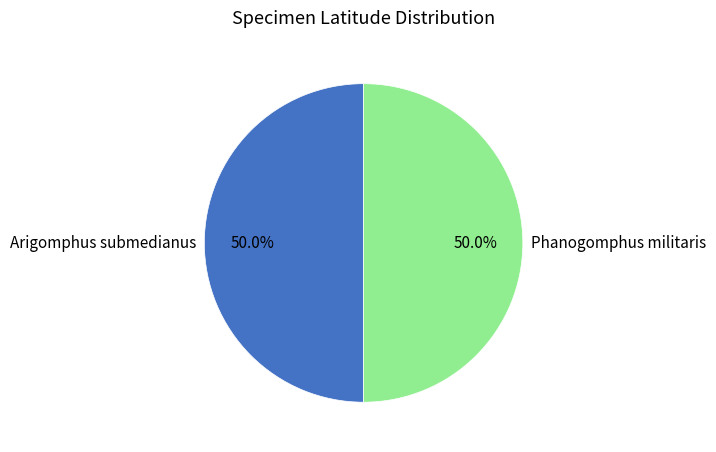

Combined, what portion of the pie is Phanogomphus militaris and Arigomphus submedianus?

100.0%